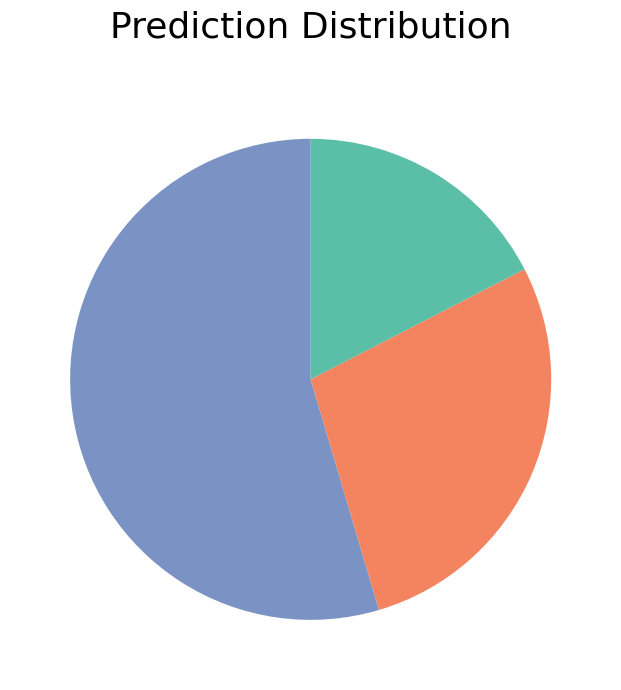

Is there any slice that represents more than half of the pie?

Yes